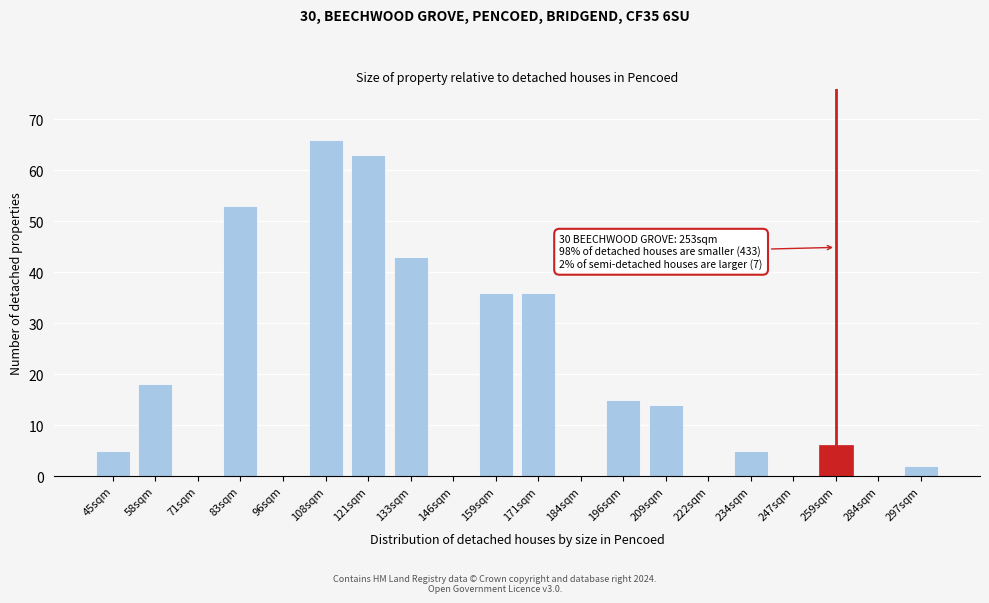

Reading left to right, extract all data points from this chart.

45sqm=5	58sqm=18	71sqm=0	83sqm=53	96sqm=0	108sqm=66	121sqm=63	133sqm=43	146sqm=0	159sqm=36	171sqm=36	184sqm=0	196sqm=15	209sqm=14	222sqm=0	234sqm=5	247sqm=0	259sqm=6	284sqm=0	297sqm=2